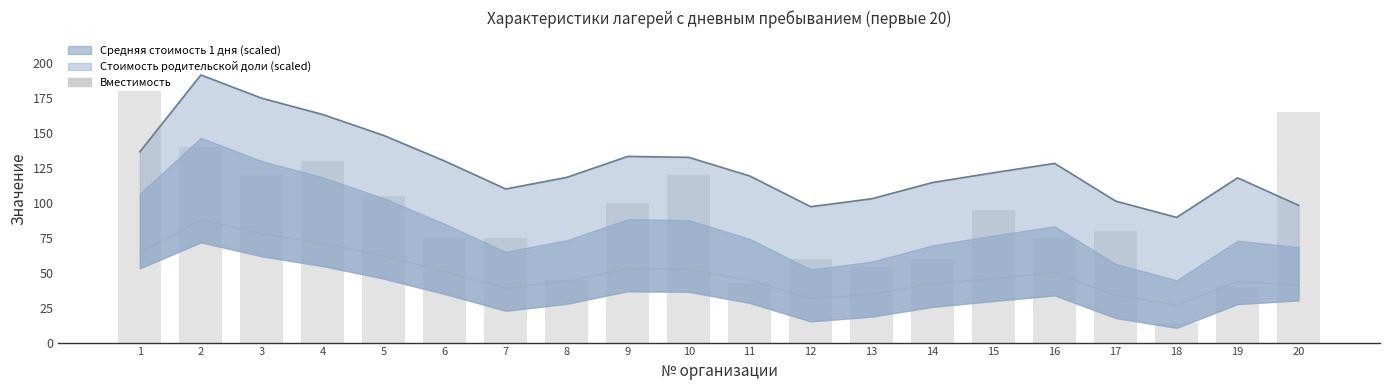

Approximately how many times larger is the value at 2 compared to 8?

3.1